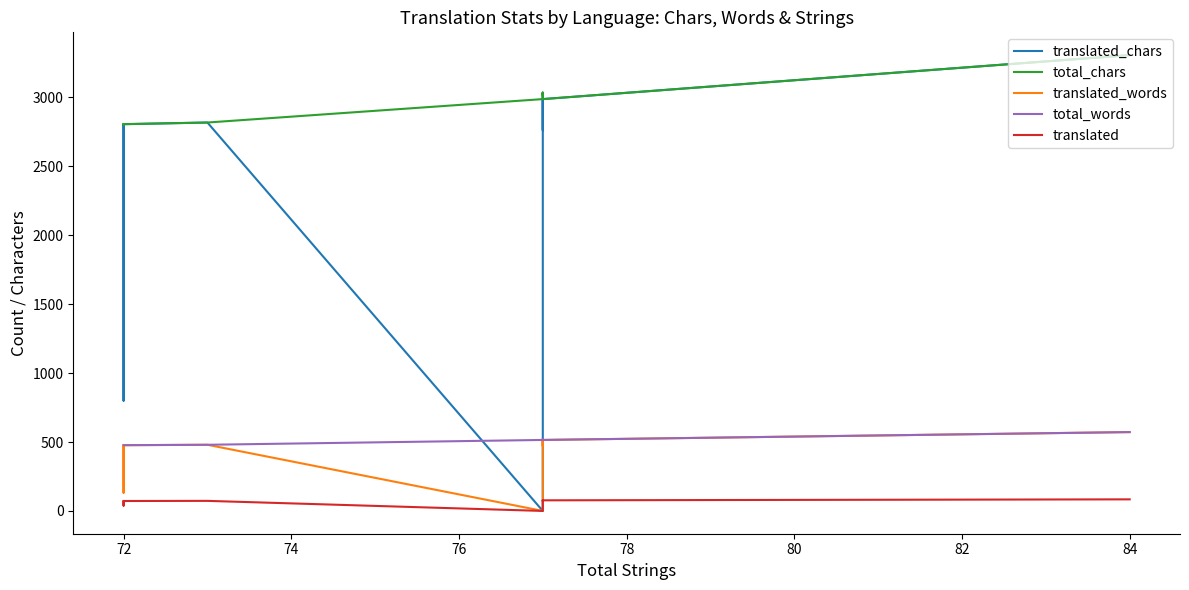

What is the total value across all series at 72?

6634